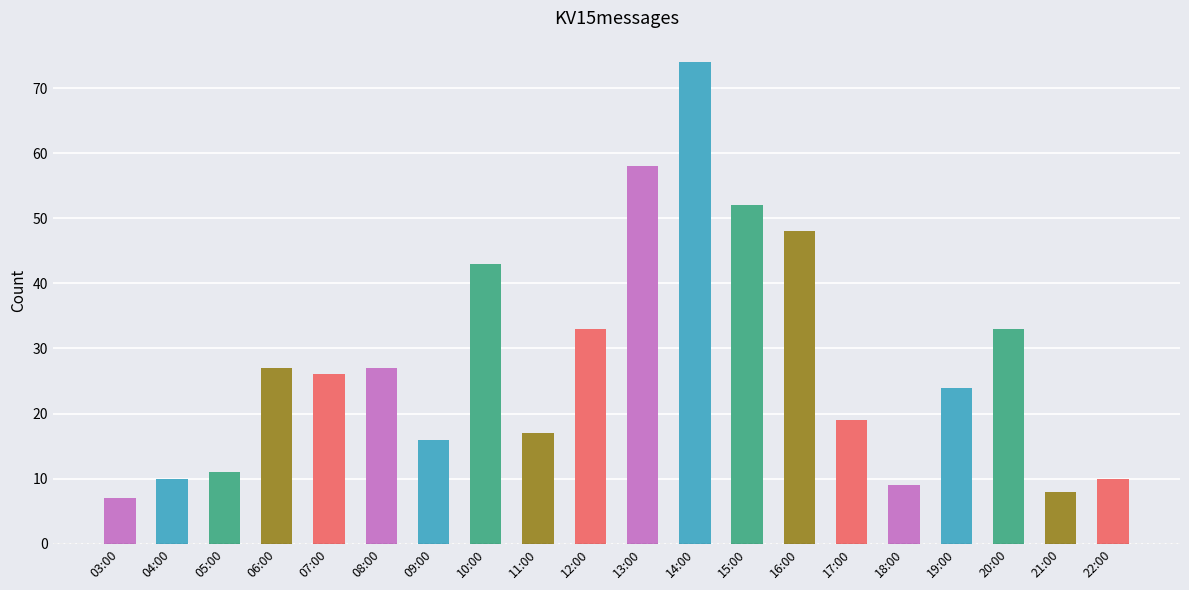

What is the smallest value displayed?

7